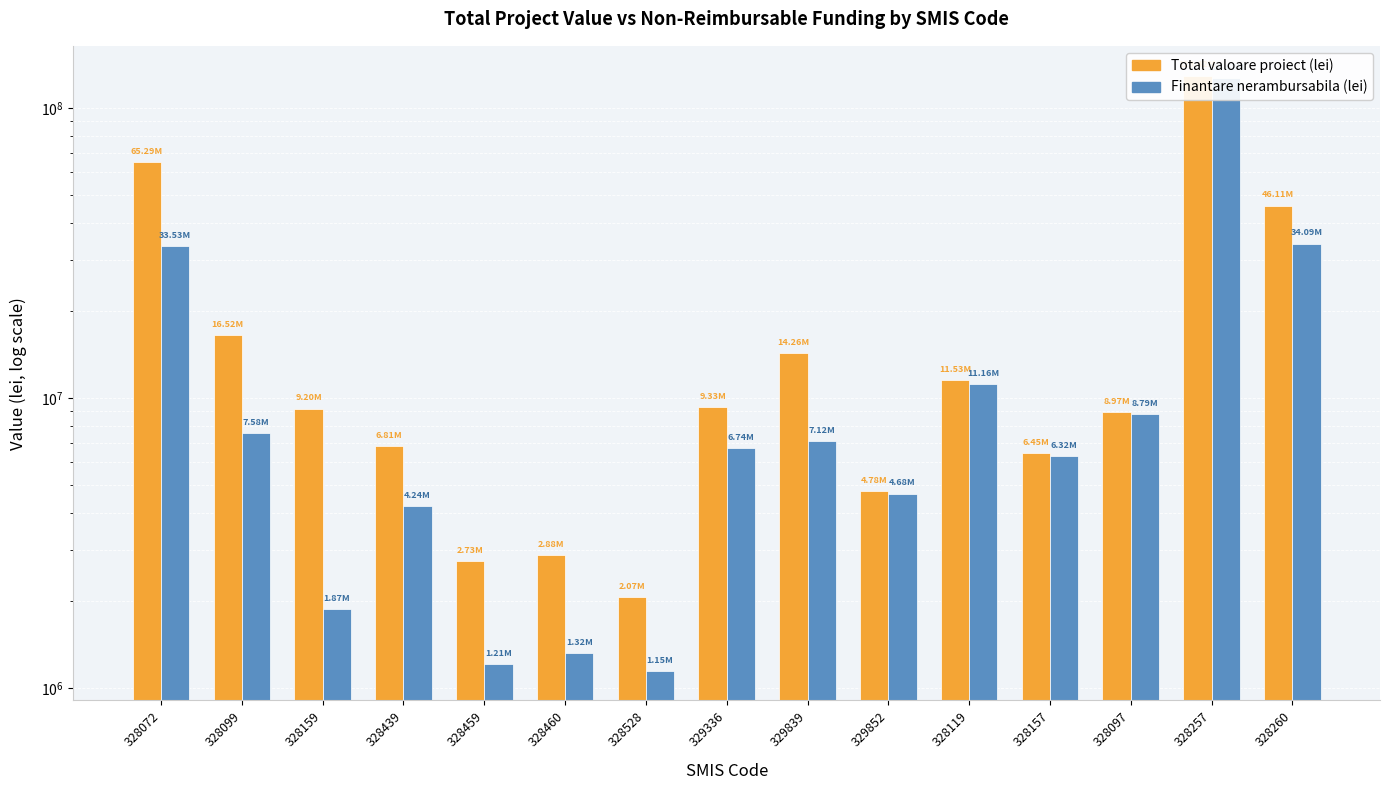

True or false: Total valoare proiect (lei) has a value of 9092220.1 at 328439.

False